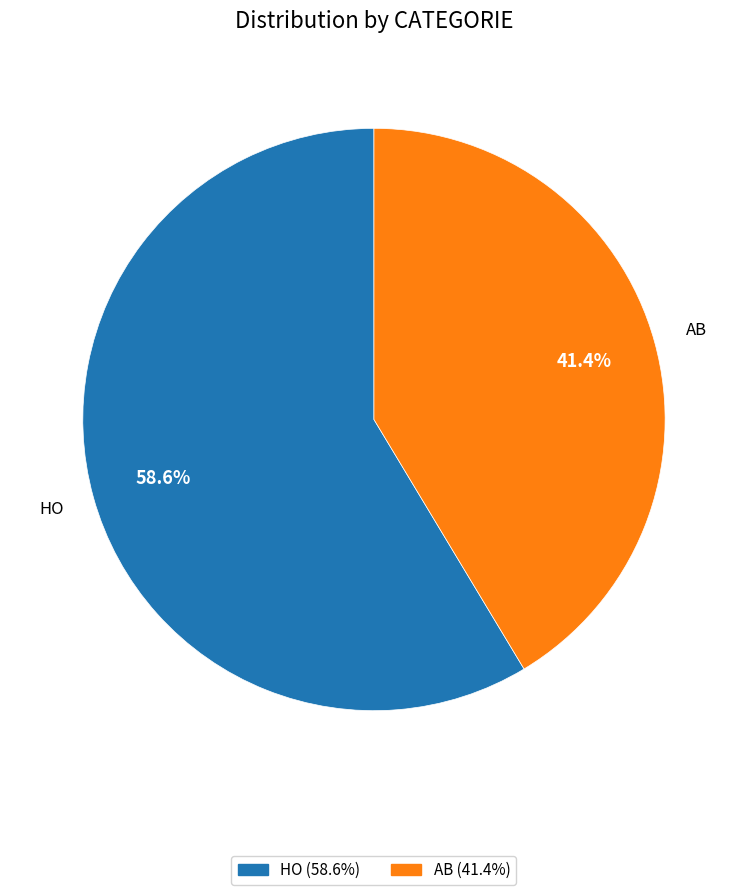

Between HO and AB, which is larger?

HO